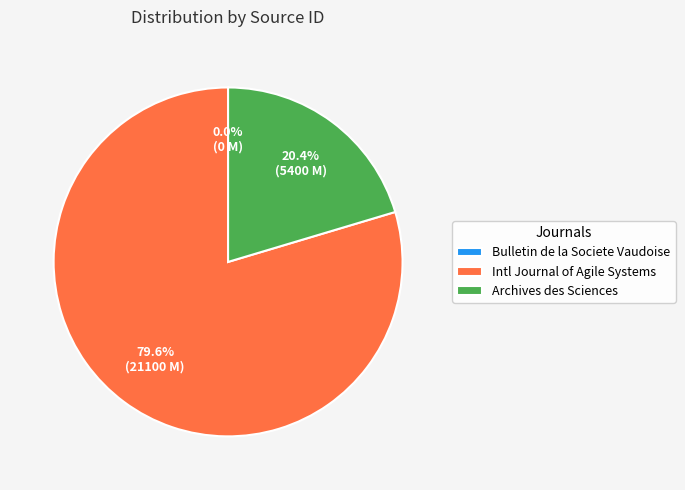

Do Archives des Sciences and Intl Journal of Agile Systems together represent more than half of the pie?

Yes